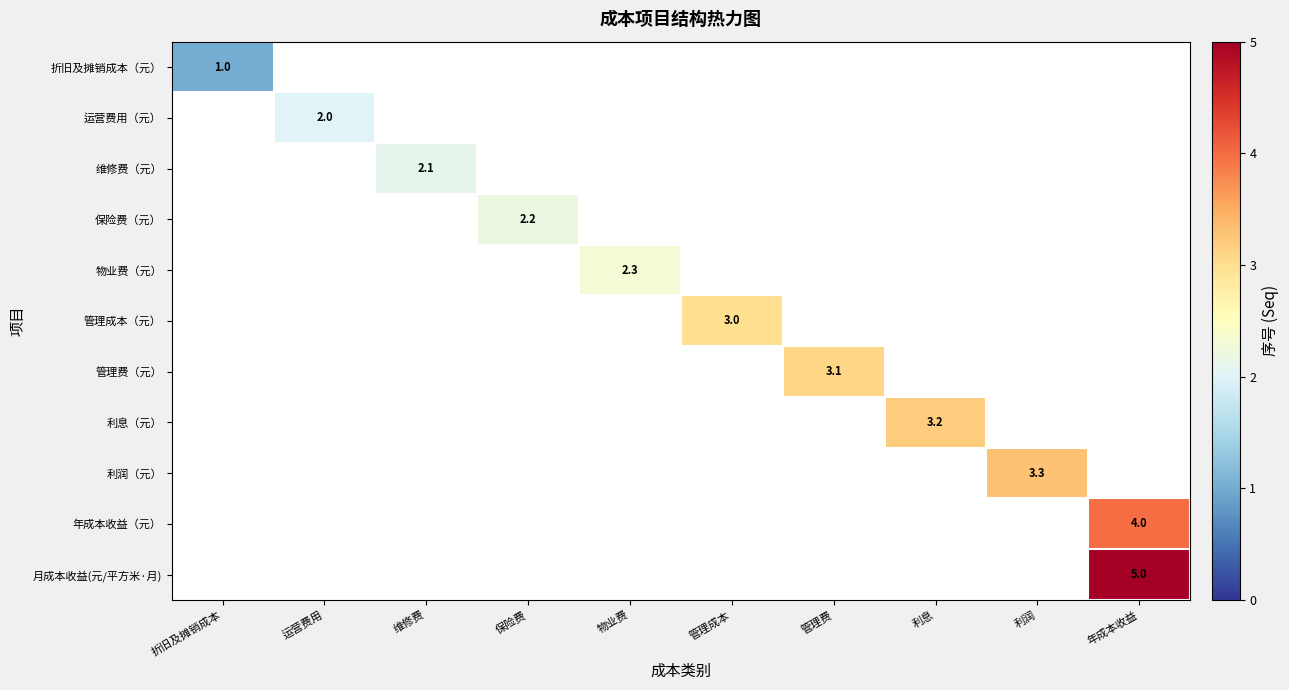

How many series are shown in this chart?

11